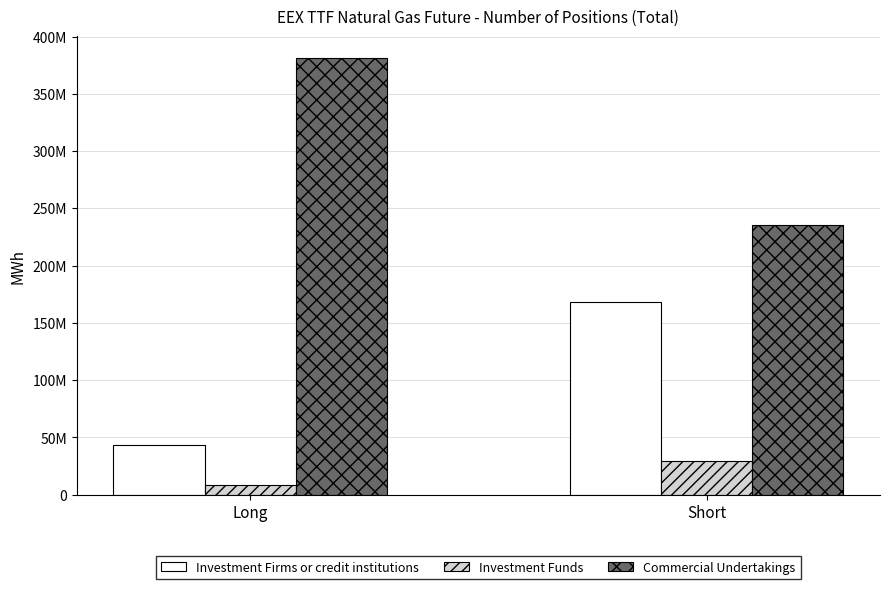

Between Long and Short, which series saw the biggest shift?

Commercial Undertakings